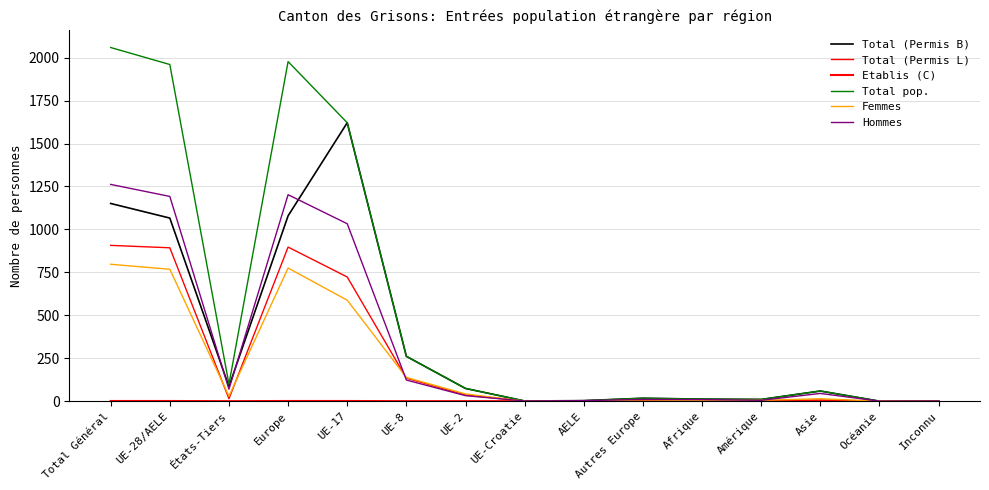

True or false: Femmes has a value of 14 at Asie.

True